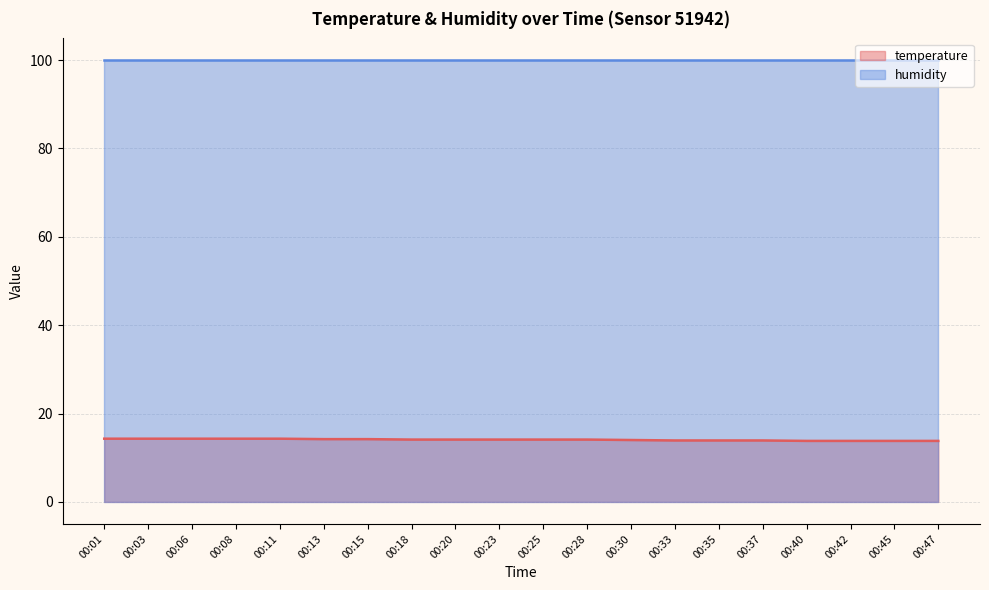

Reading left to right, extract all data points from this chart.

00:01=14.3	00:03=14.3	00:06=14.3	00:08=14.3	00:11=14.3	00:13=14.2	00:15=14.2	00:18=14.1	00:20=14.1	00:23=14.1	00:25=14.1	00:28=14.1	00:30=14.0	00:33=13.9	00:35=13.9	00:37=13.9	00:40=13.8	00:42=13.8	00:45=13.8	00:47=13.8